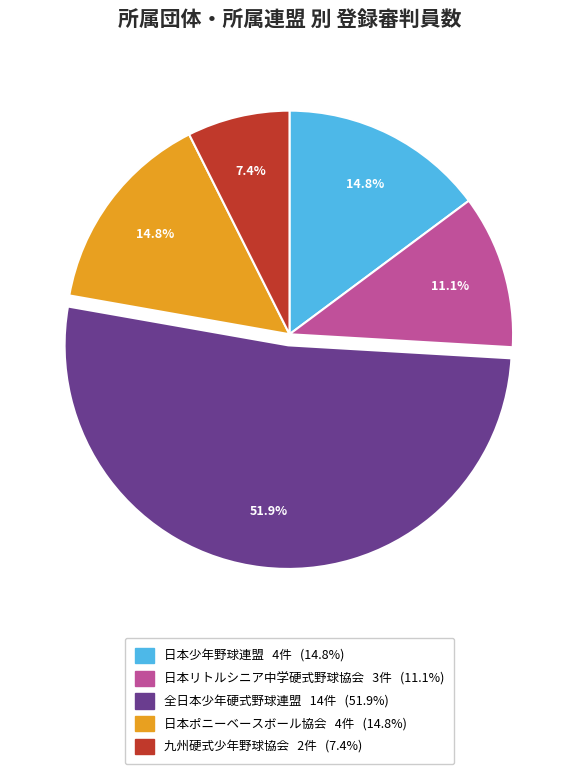

Approximately how many times larger is the value at 全日本少年硬式野球連盟 compared to 日本リトルシニア中学硬式野球協会?

4.7